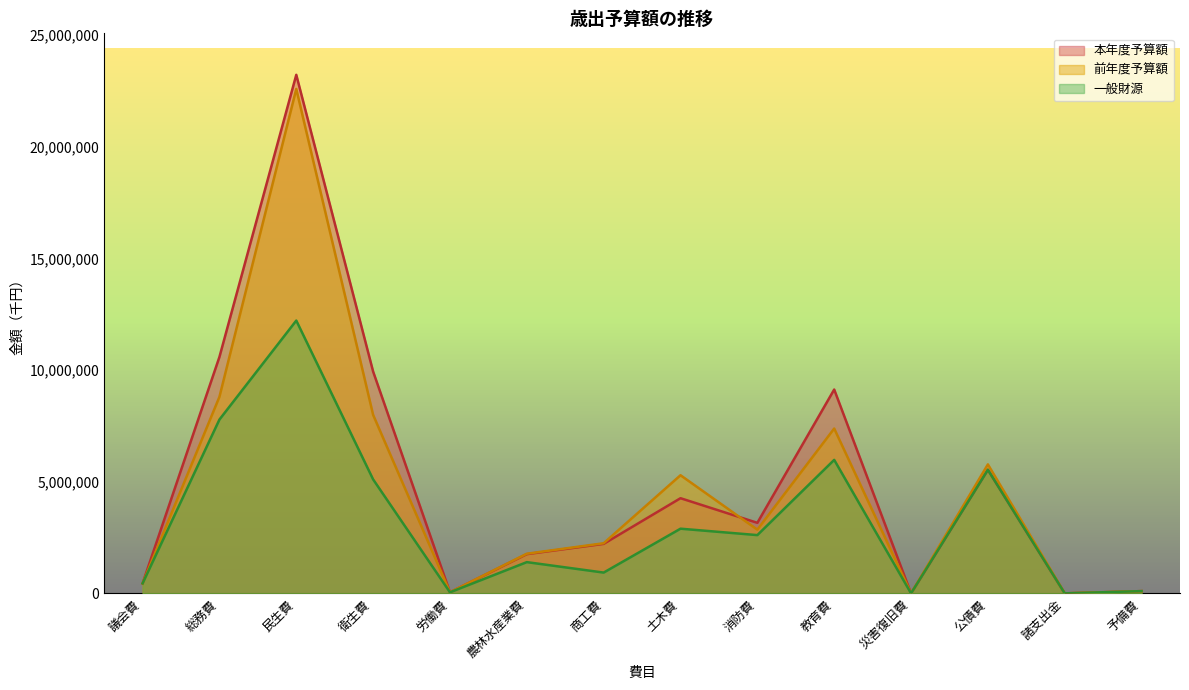

Reading right to left, extract all data points from this chart.

本年度予算額: 100000	1	5537407	4	9129044	3159304	4261509	2215850	1755783	48109	9933750	23223974	10588790	446475
前年度予算額: 100000	1	5775963	2000	7381498	2853032	5290189	2244615	1775386	49137	7993448	22591657	8801574	441500
一般財源: 100000	0	5534419	4	5978180	2608864	2896321	930559	1398592	46423	5103579	12217573	7783759	446475